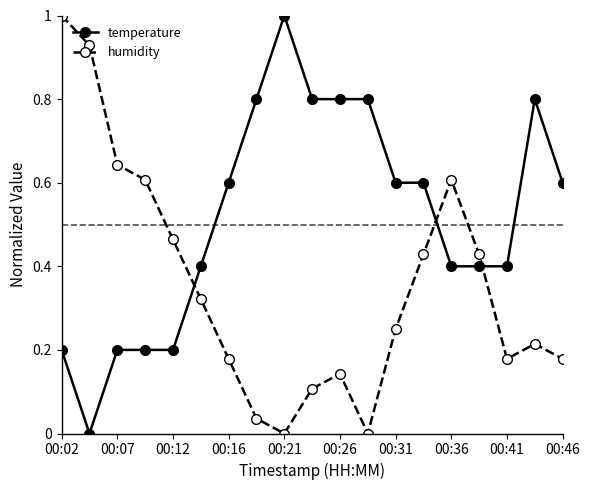

What is the maximum value shown in the chart?

1.0